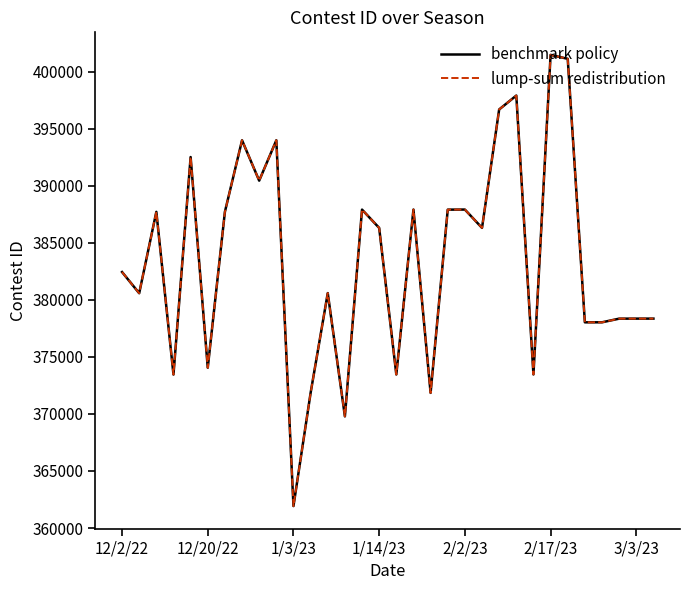

What is the value of the benchmark policy point at the 32nd from the left?

378350